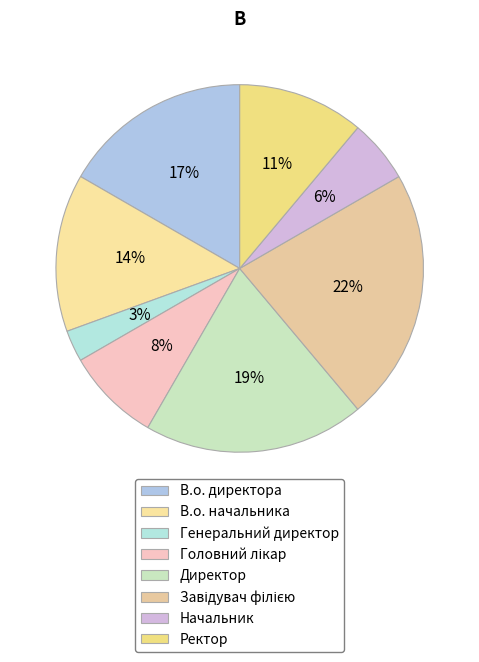

What percentage do Генеральний директор and В.о. директора together represent?

19.4%